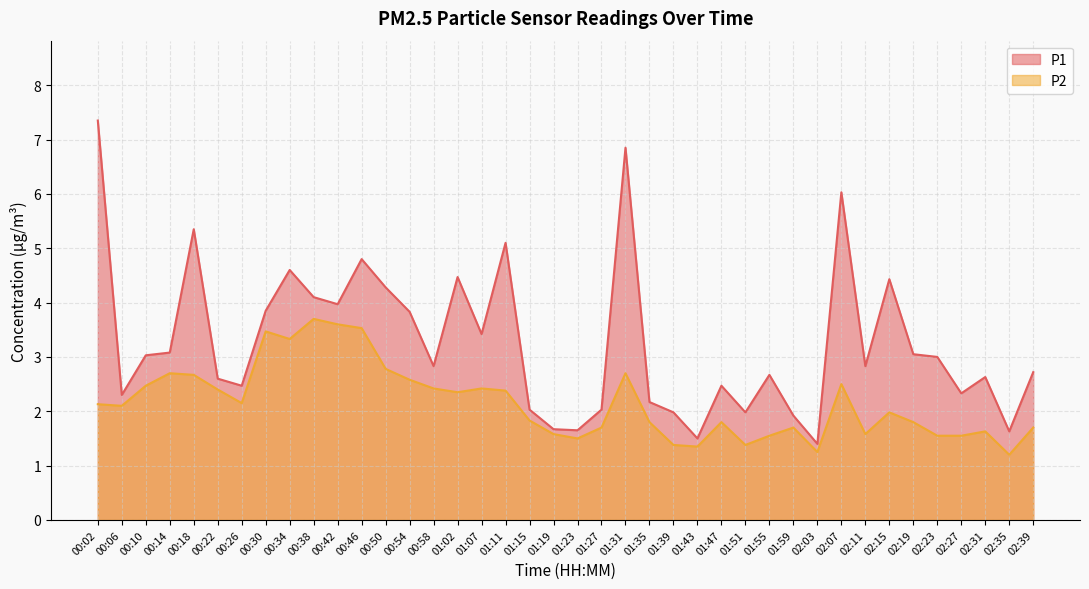

The P1 series shows 7.5 at 00:18. True or false?

False